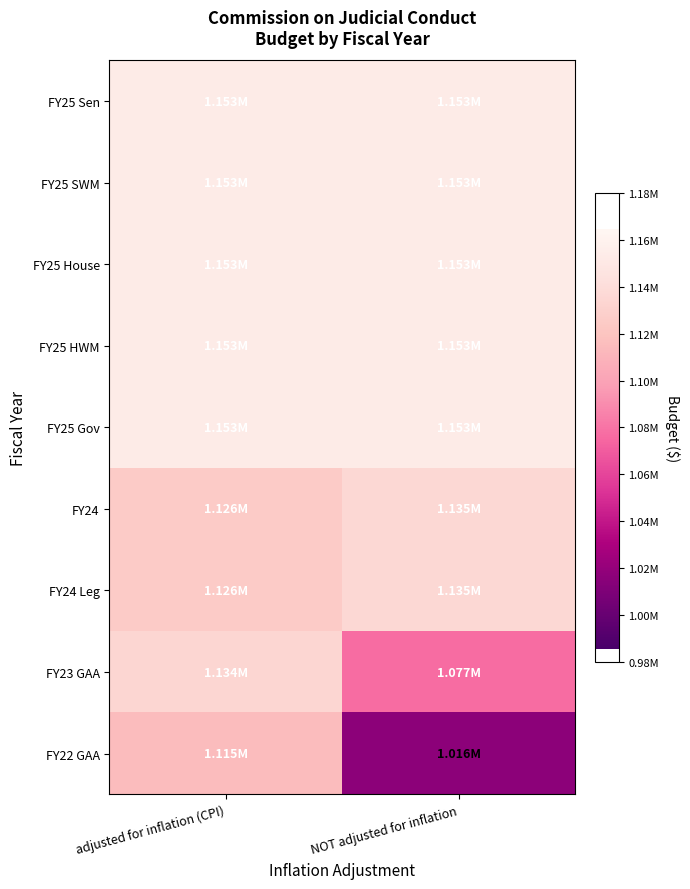

Between adjusted for inflation (CPI) and NOT adjusted for inflation, which series saw the biggest shift?

FY22 GAA